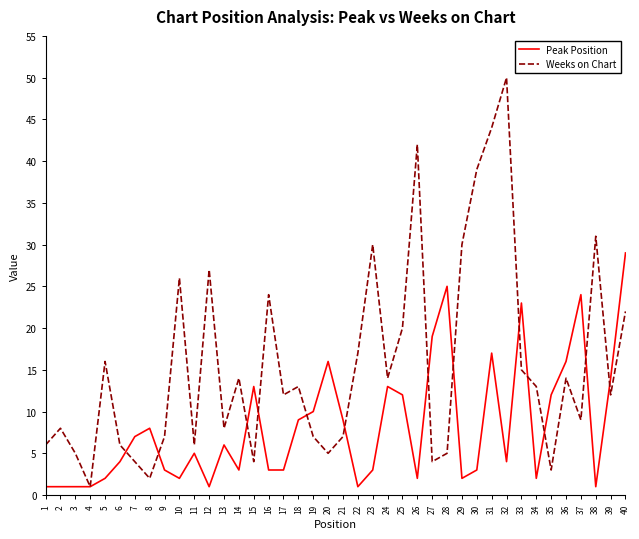

Rank the series by their average value, from highest to lowest.

Weeks on Chart, Peak Position